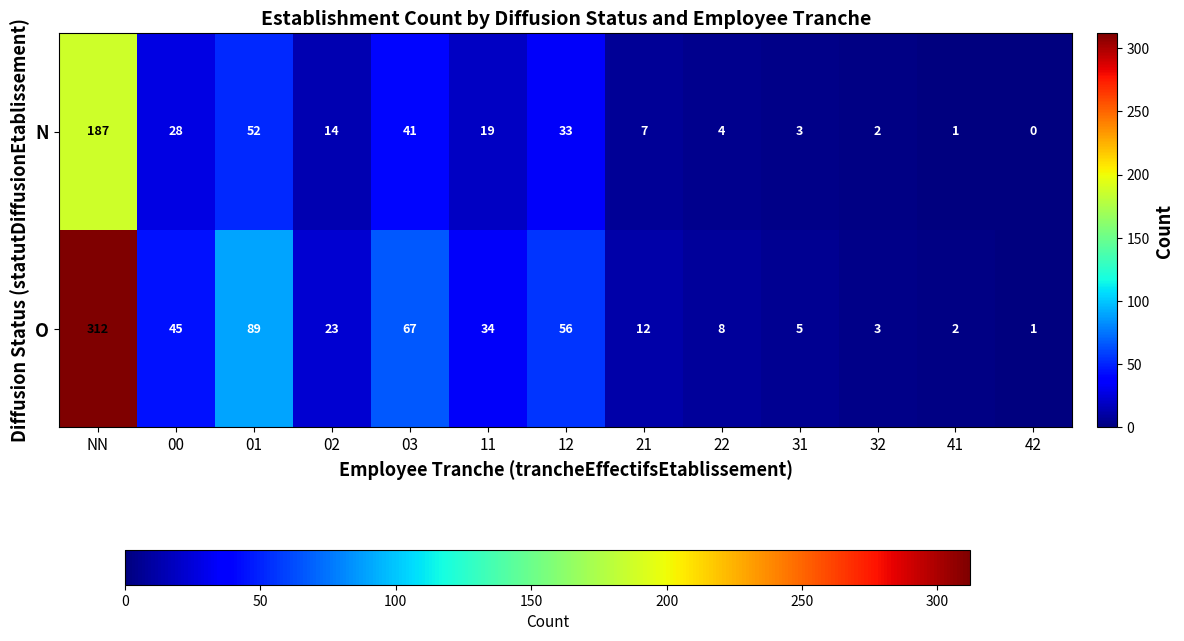

What is the spread (max minus min) of values at 32?

1